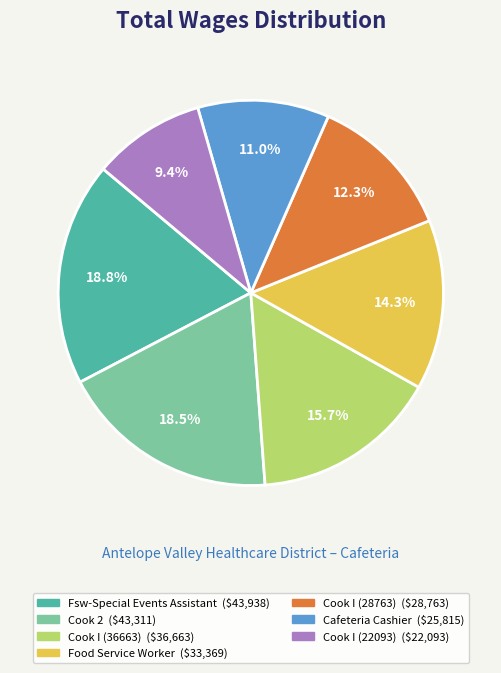

Is there any slice that represents more than half of the pie?

No